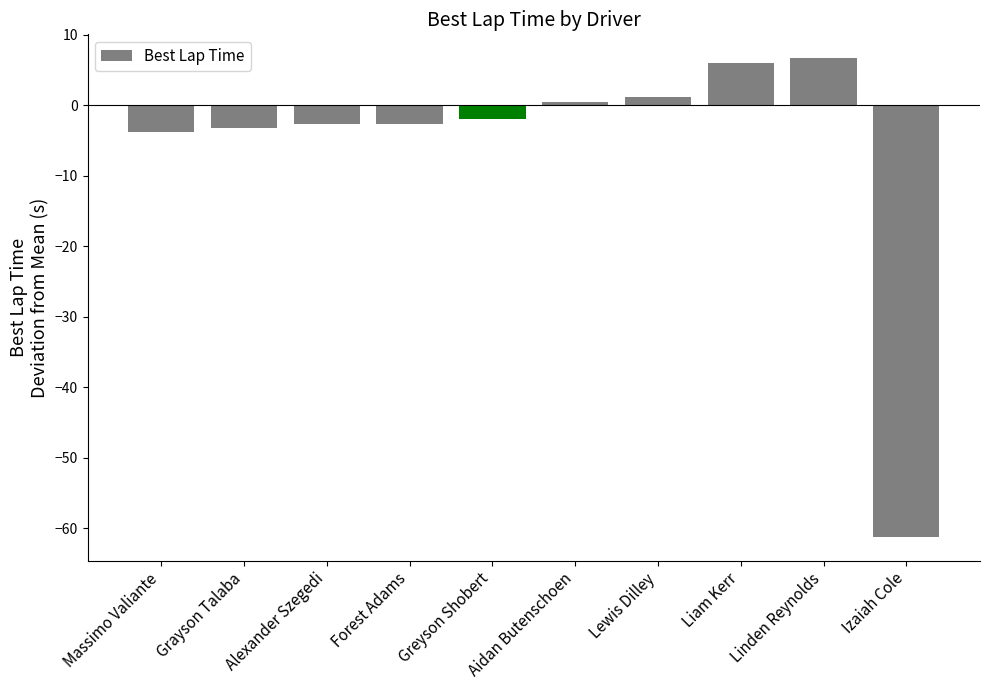

Is it true that the value at Alexander Szegedi is -2.7?

True